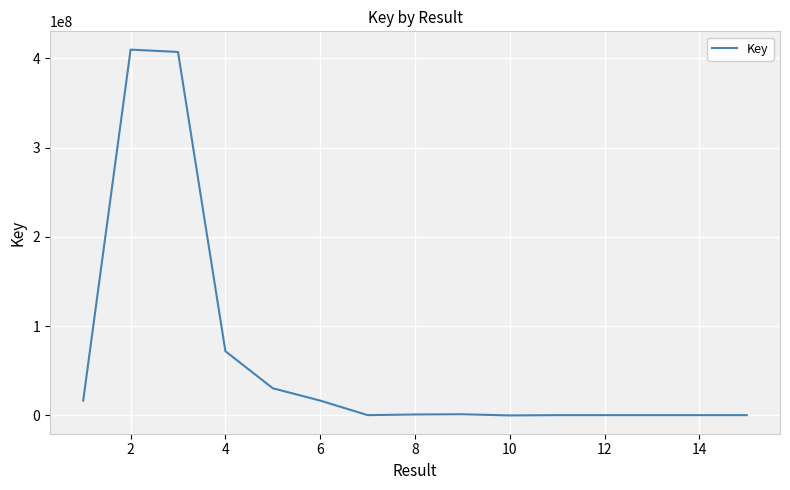

Count the number of data series in this chart.

1